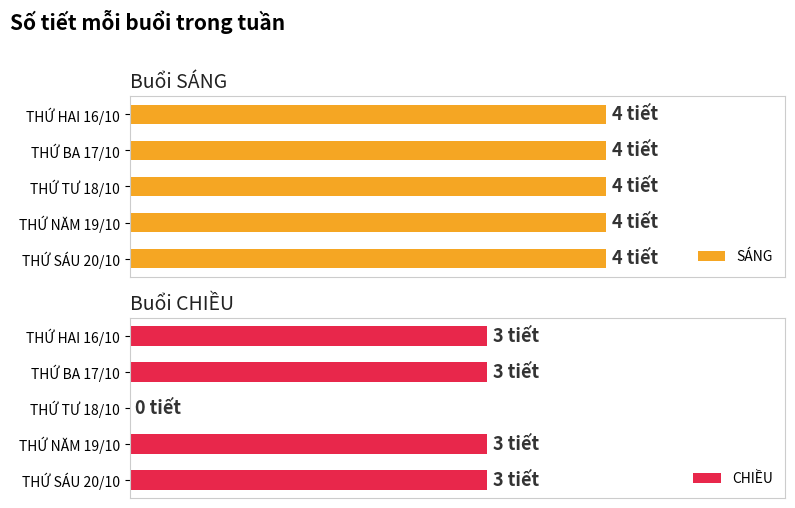

What are all the series names shown in the legend?

SÁNG, CHIỀU